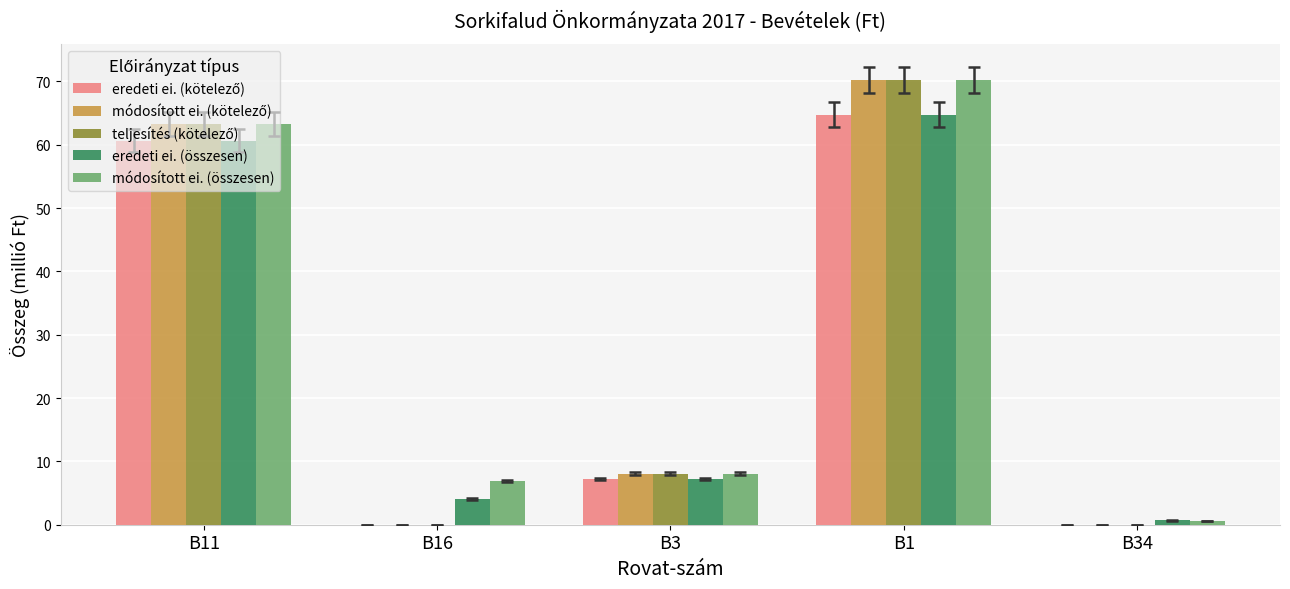

What is the spread (max minus min) of values at B34?

0.7